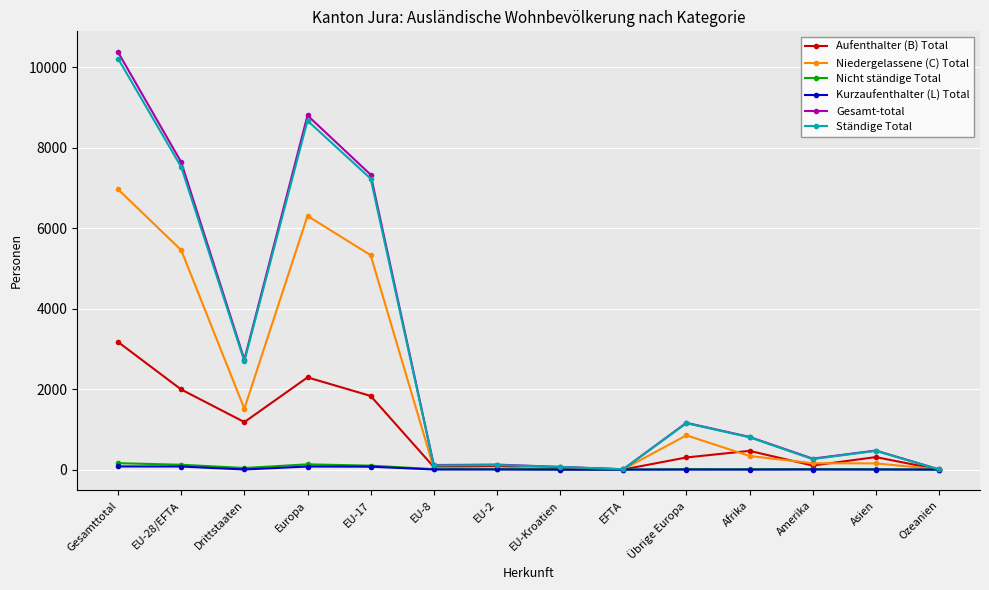

What is the average value of the Niedergelassene (C) Total series?

1942